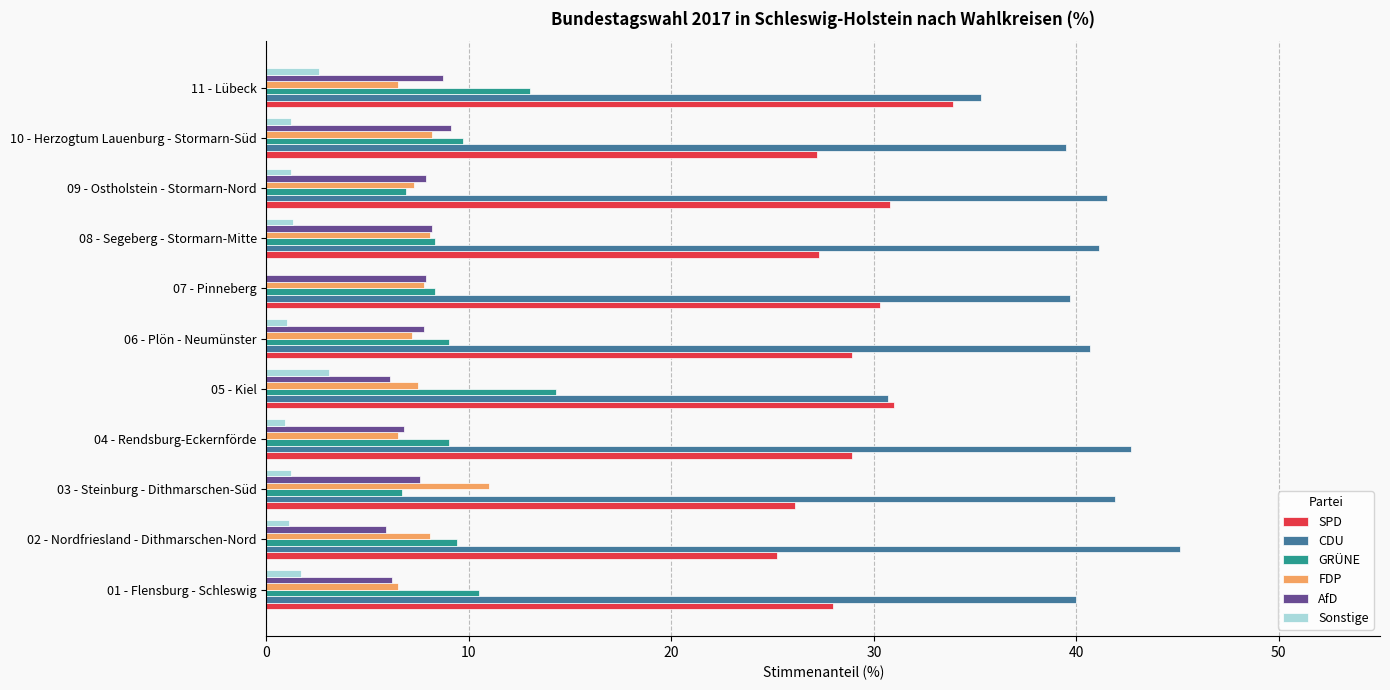

How many data points does each series have?

11